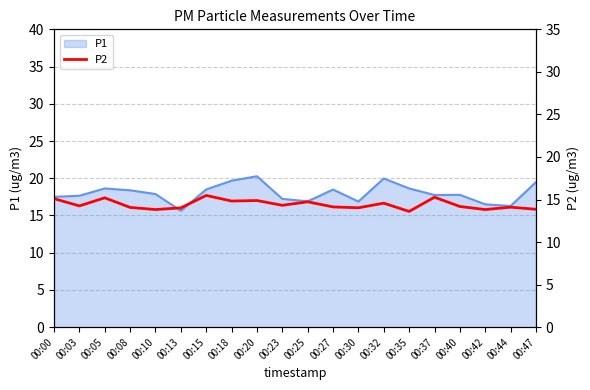

The value of P1 at 00:03 is 17.6. True or false?

True